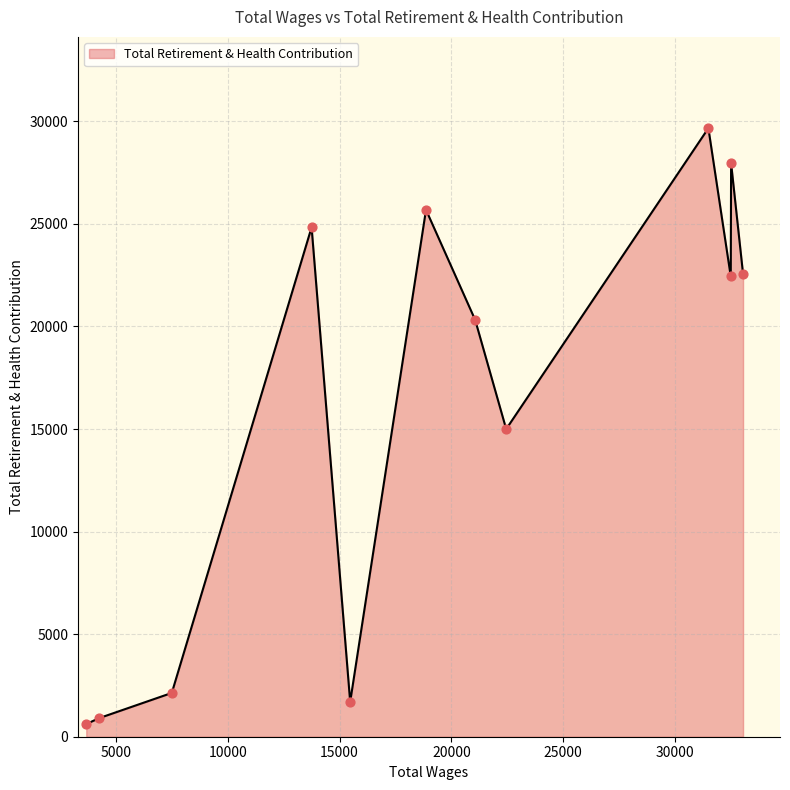

What is the greatest value displayed?

29667